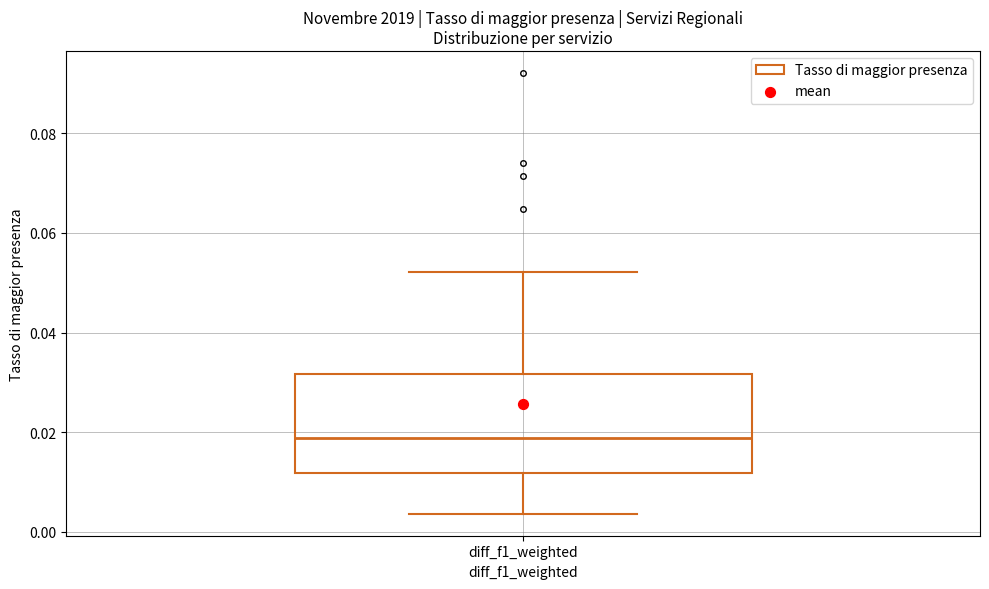

Read this box plot against the y-axis: the position of the median line, the range covered by the box, and the ends of both whiskers. The values are not printed on the chart, so give them approximately, as read against the axis.

median 0.018, box 0.012 to 0.032, whiskers 0.004 to 0.052